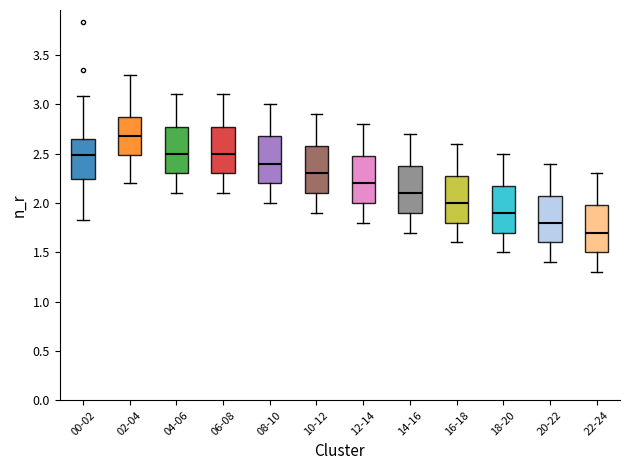

Where does the lower whisker of the box for 16-18 end on the y-axis? The values are not printed on the chart, so give them approximately, as read against the axis.

1.60